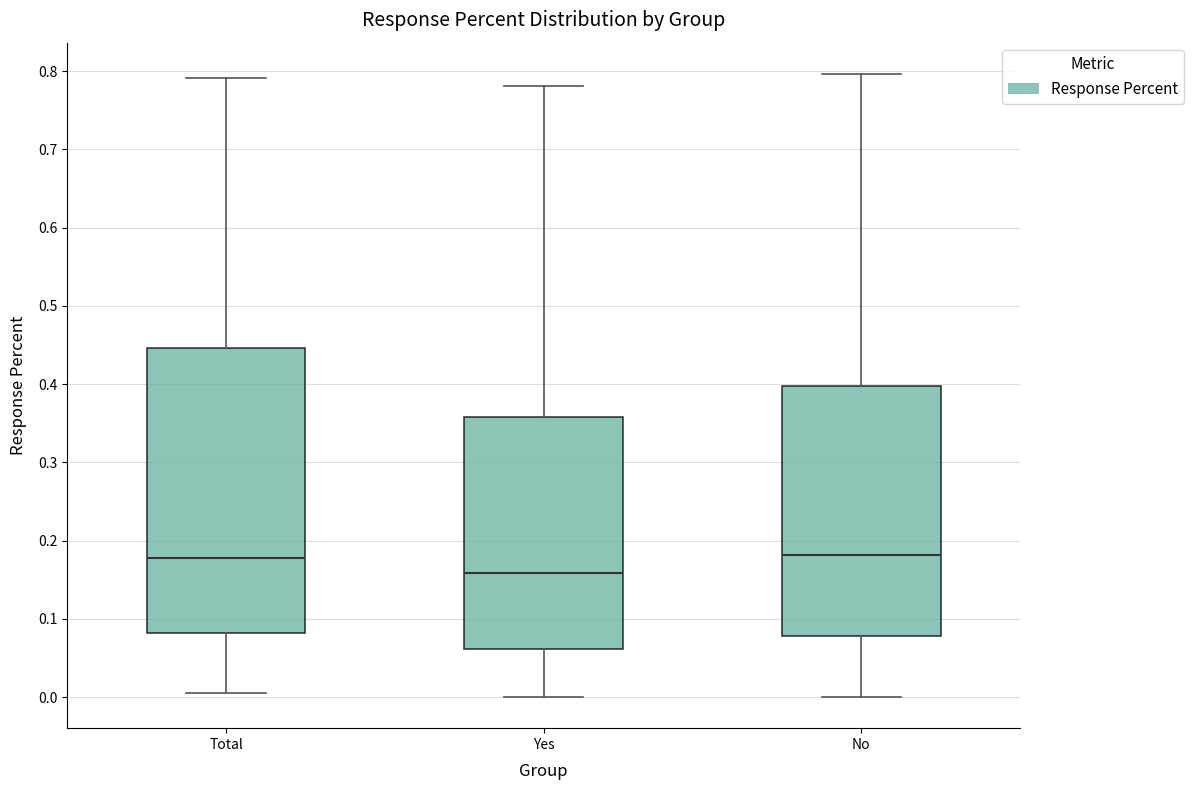

Reading left to right, read every box against the y-axis: the position of its median line, the range the box covers, and the ends of its whiskers. The values are not printed on the chart, so give them approximately, as read against the axis.

Total: median 0.18, box 0.08 to 0.45, whiskers 0.01 to 0.79
Yes: median 0.16, box 0.06 to 0.36, whiskers 0.00 to 0.78
No: median 0.18, box 0.08 to 0.40, whiskers 0.00 to 0.80